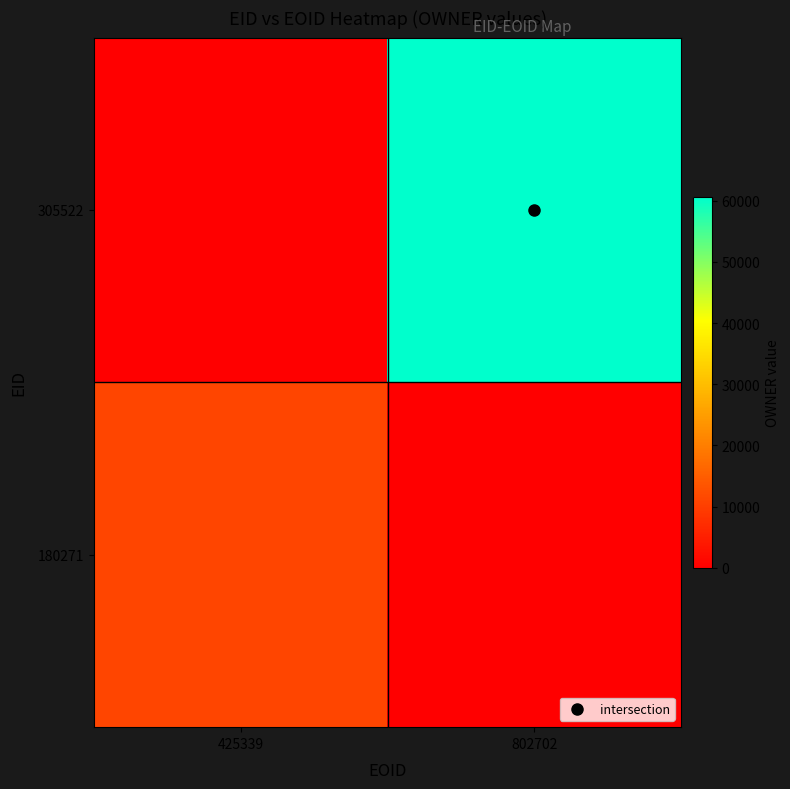

At which category is the sum across all series the highest?

802702